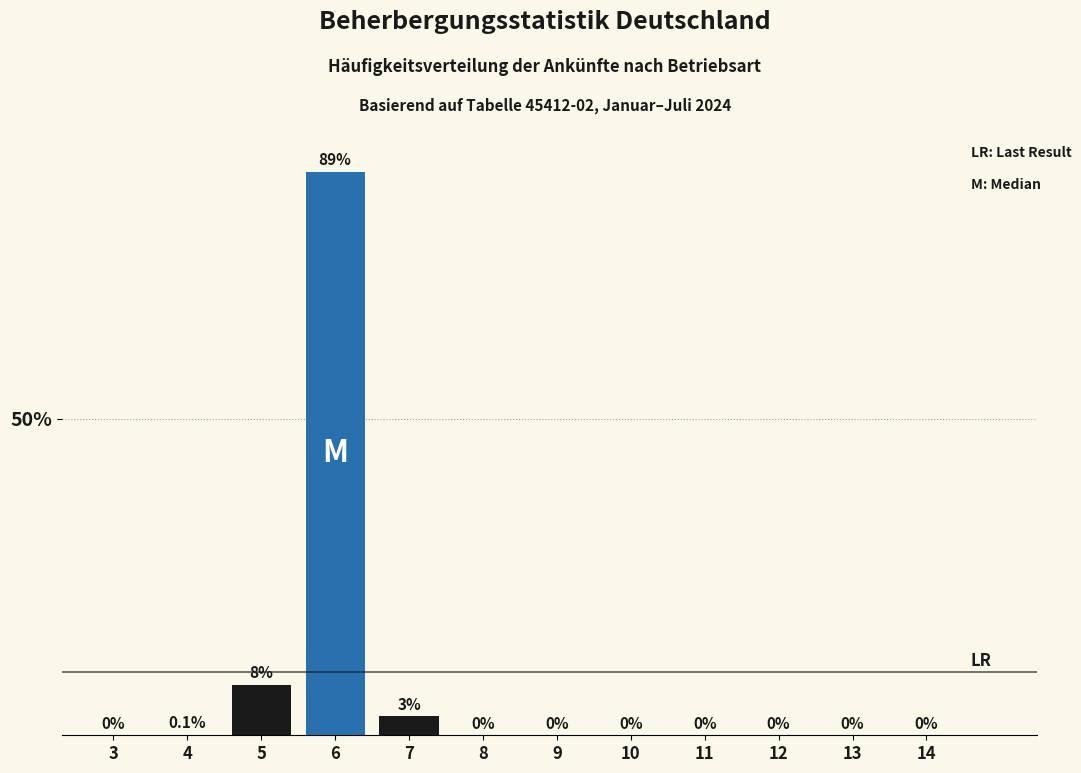

Reading left to right, extract all data points from this chart.

3=0.0	4=0.1	5=8.0	6=89.0	7=3.0	8=0.0	9=0.0	10=0.0	11=0.0	12=0.0	13=0.0	14=0.0